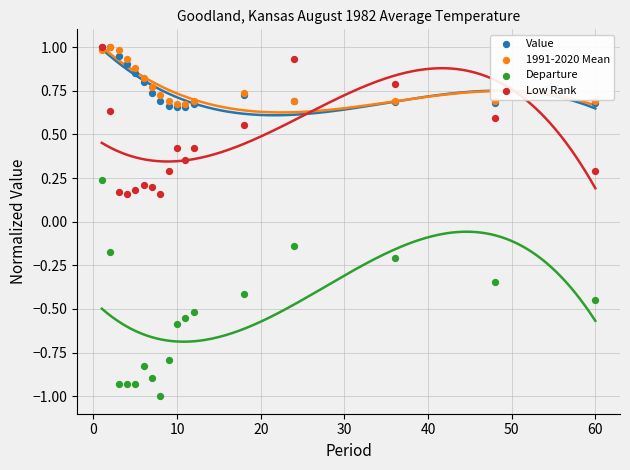

What are all the series names shown in the legend?

Value, 1991-2020 Mean, Departure, Low Rank